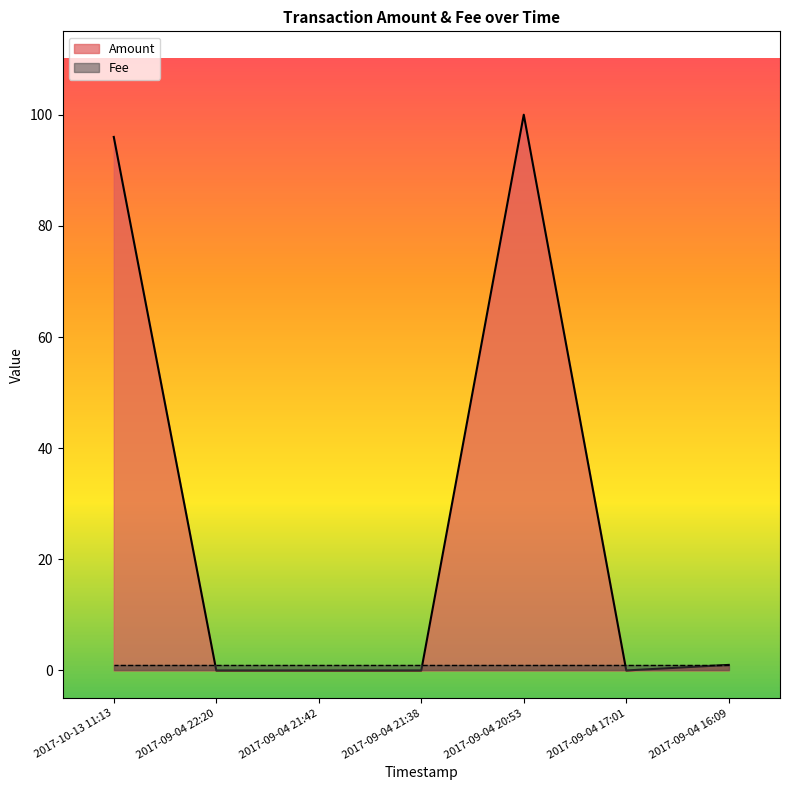

At how many categories does at least one series exceed 54?

2